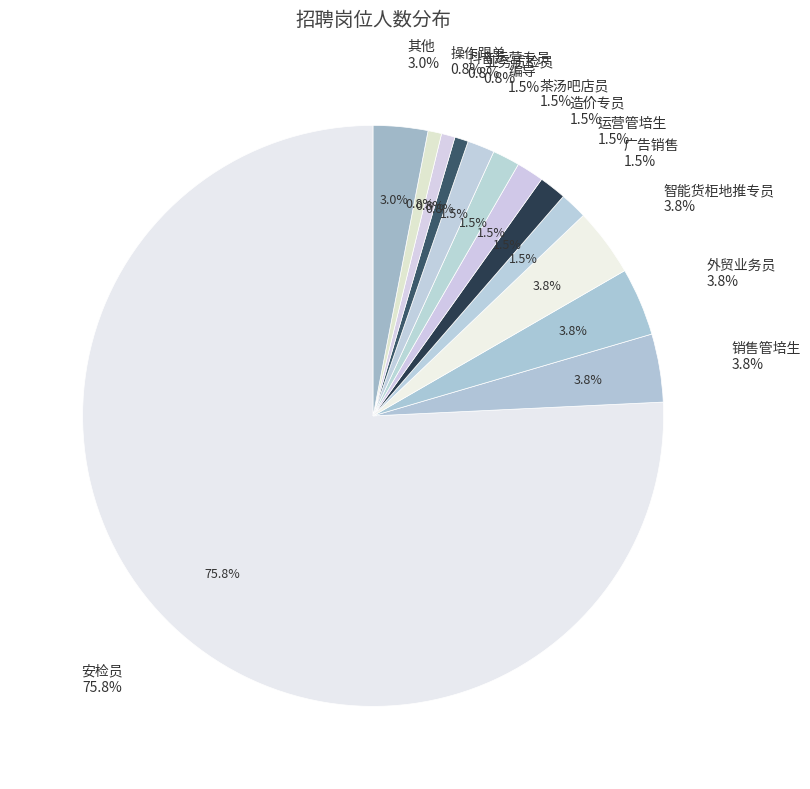

Approximately how many times larger is the value at 茶汤吧店员 compared to 后期剪辑?

2.0